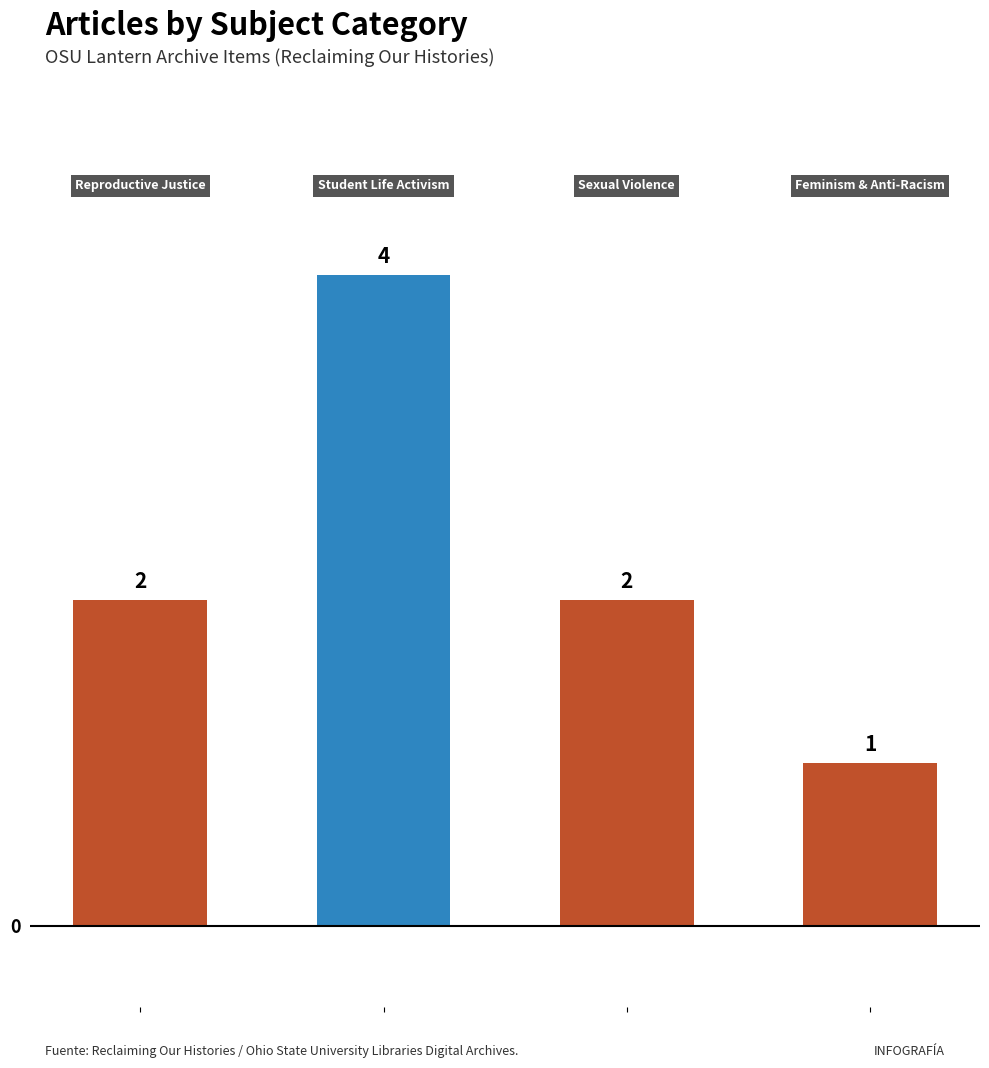

How many values are between 2 and 4?

3